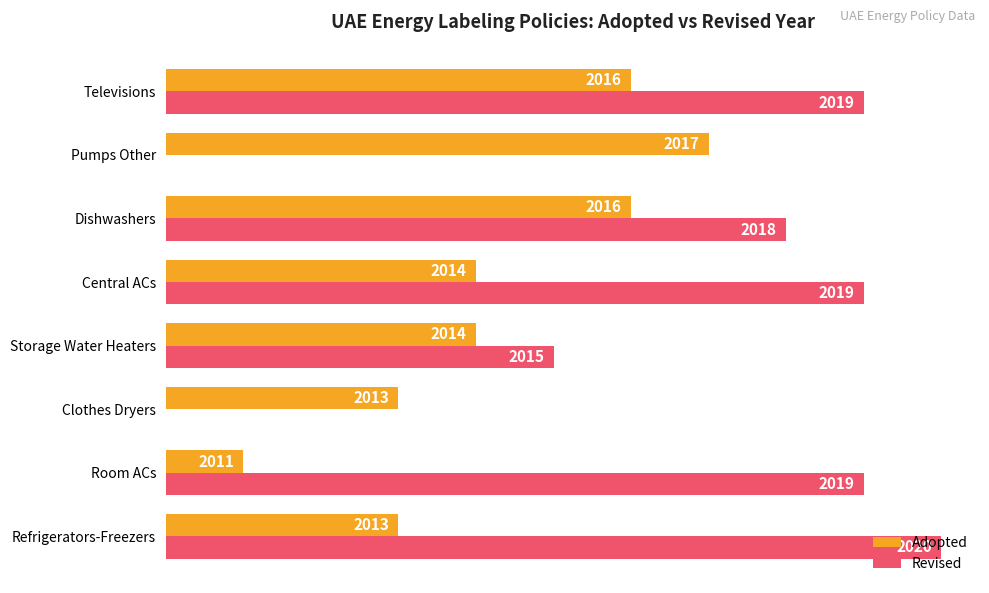

What are all the series names shown in the legend?

Adopted, Revised